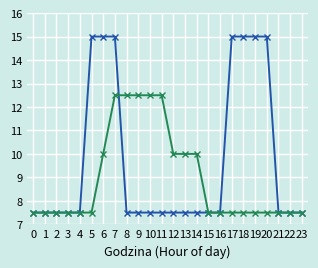

What is the greatest value displayed?

15.0